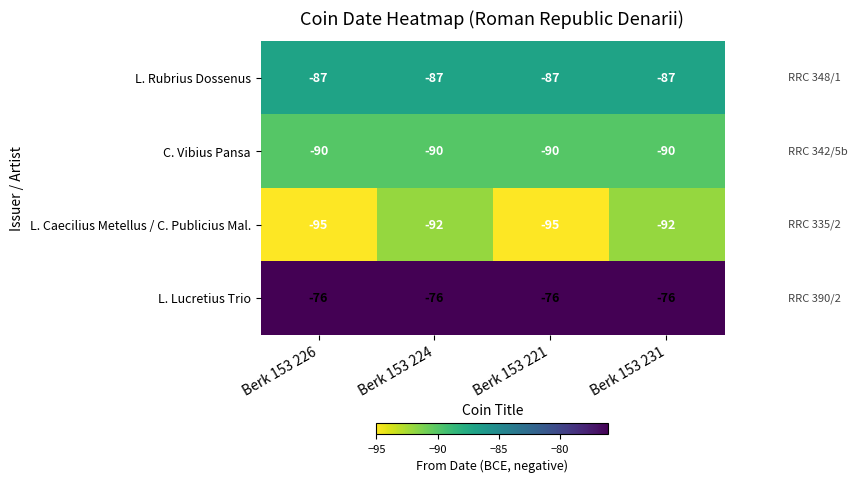

List the series in order of their peak value, highest first.

L. Lucretius Trio, L. Rubrius Dossenus, C. Vibius Pansa, L. Caecilius Metellus / C. Publicius Mal.